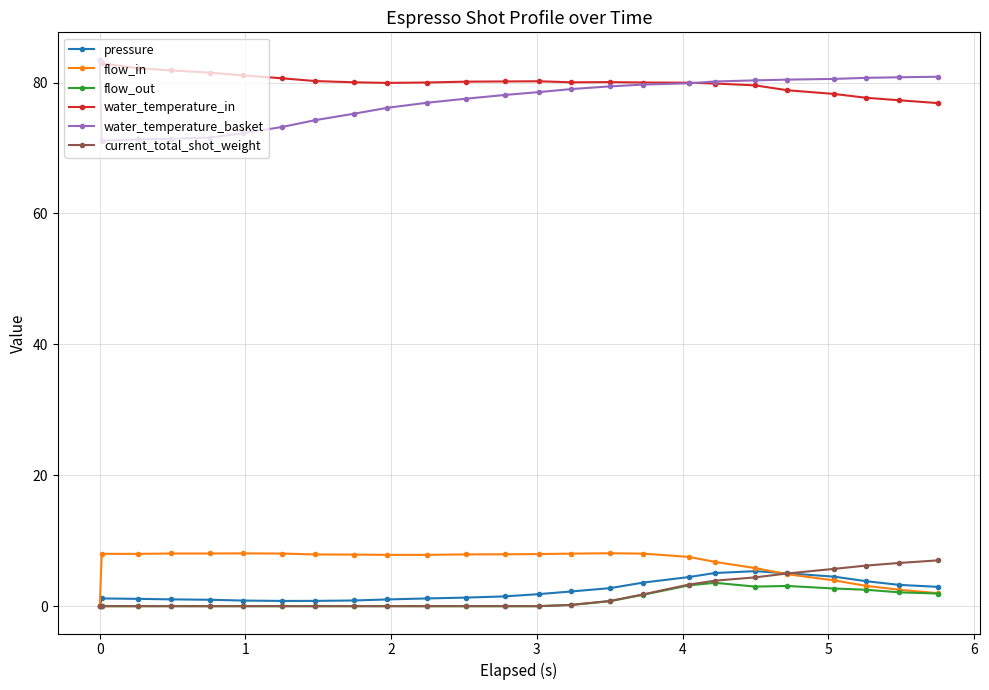

What is the maximum value shown in the chart?

83.5